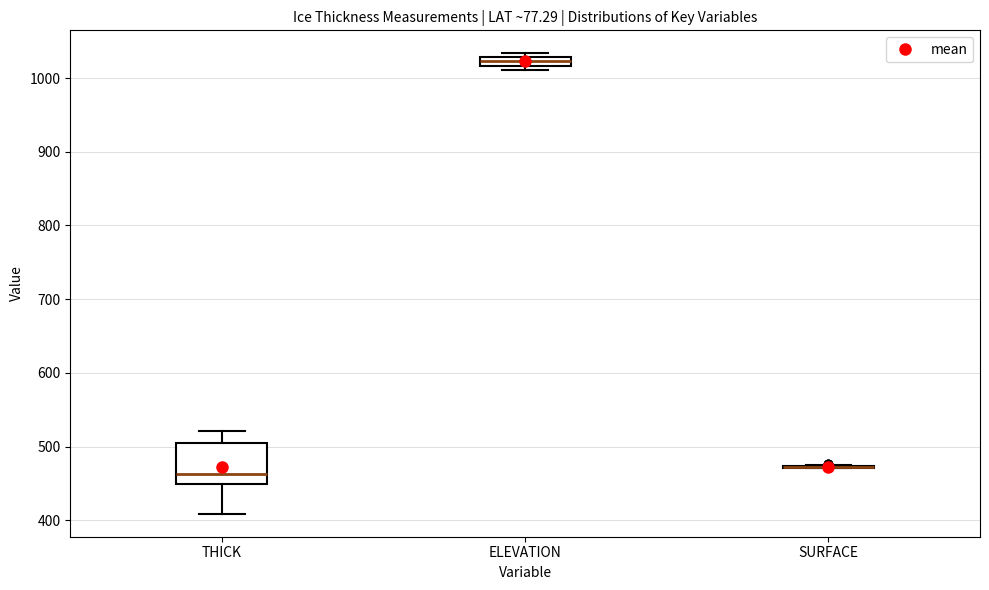

Comparing the boxes themselves (not the whiskers), which one is the tallest?

THICK